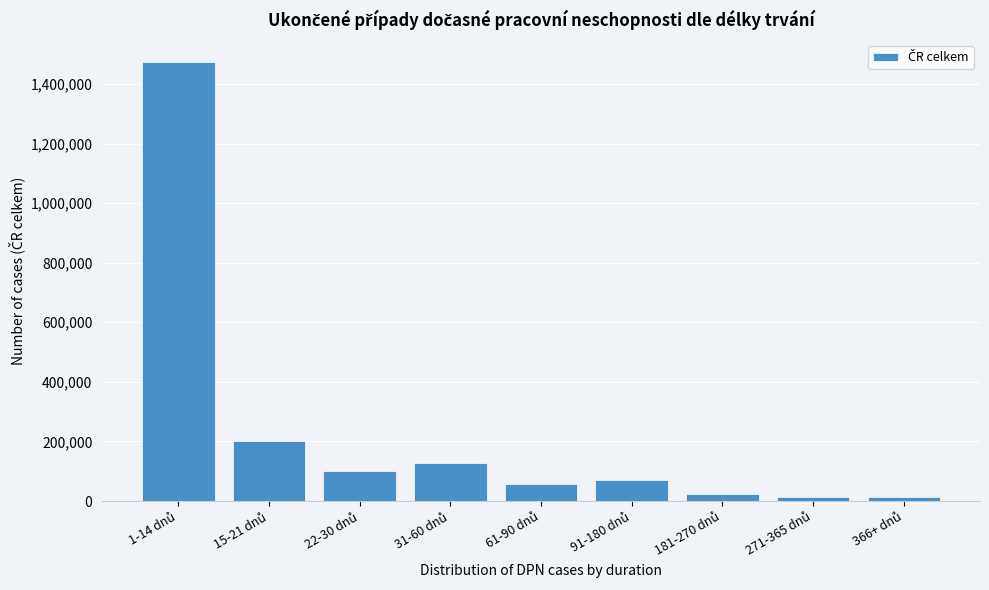

What is the difference between the maximum and minimum values?

1459771